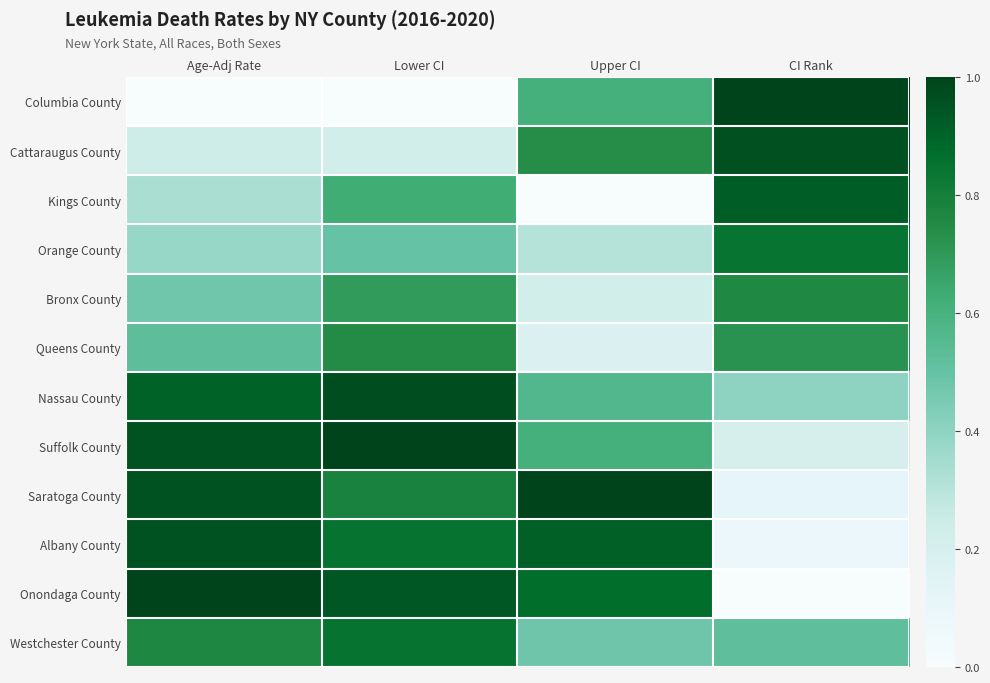

Reading left to right, extract all data points from this chart.

Columbia County: Age-Adj Rate=0.0	Lower CI=0.0	Upper CI=0.6	CI Rank=1.0
Cattaraugus County: Age-Adj Rate=0.2	Lower CI=0.2	Upper CI=0.7	CI Rank=1.0
Kings County: Age-Adj Rate=0.3	Lower CI=0.6	Upper CI=0.0	CI Rank=0.9
Orange County: Age-Adj Rate=0.4	Lower CI=0.5	Upper CI=0.3	CI Rank=0.8
Bronx County: Age-Adj Rate=0.5	Lower CI=0.7	Upper CI=0.2	CI Rank=0.8
Queens County: Age-Adj Rate=0.5	Lower CI=0.7	Upper CI=0.2	CI Rank=0.7
Nassau County: Age-Adj Rate=0.9	Lower CI=1.0	Upper CI=0.6	CI Rank=0.4
Suffolk County: Age-Adj Rate=1.0	Lower CI=1.0	Upper CI=0.6	CI Rank=0.2
Saratoga County: Age-Adj Rate=1.0	Lower CI=0.8	Upper CI=1.0	CI Rank=0.1
Albany County: Age-Adj Rate=1.0	Lower CI=0.8	Upper CI=0.9	CI Rank=0.1
Onondaga County: Age-Adj Rate=1.0	Lower CI=0.9	Upper CI=0.9	CI Rank=0.0
Westchester County: Age-Adj Rate=0.8	Lower CI=0.8	Upper CI=0.5	CI Rank=0.5